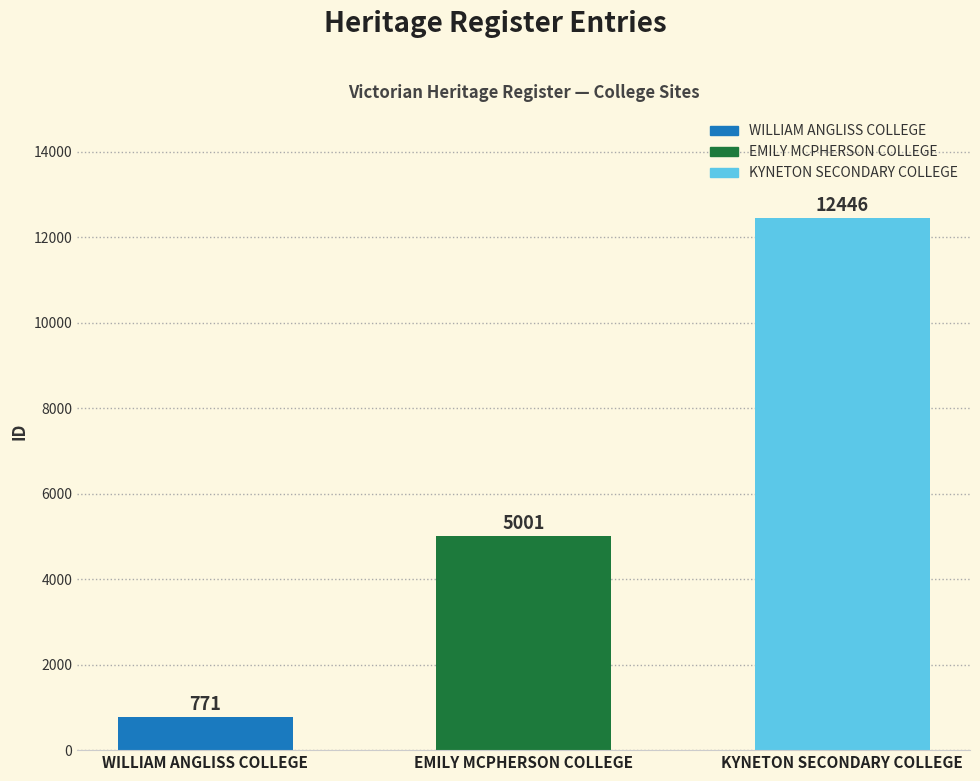

What is the ratio of the value at EMILY MCPHERSON COLLEGE to the value at KYNETON SECONDARY COLLEGE?

0.4